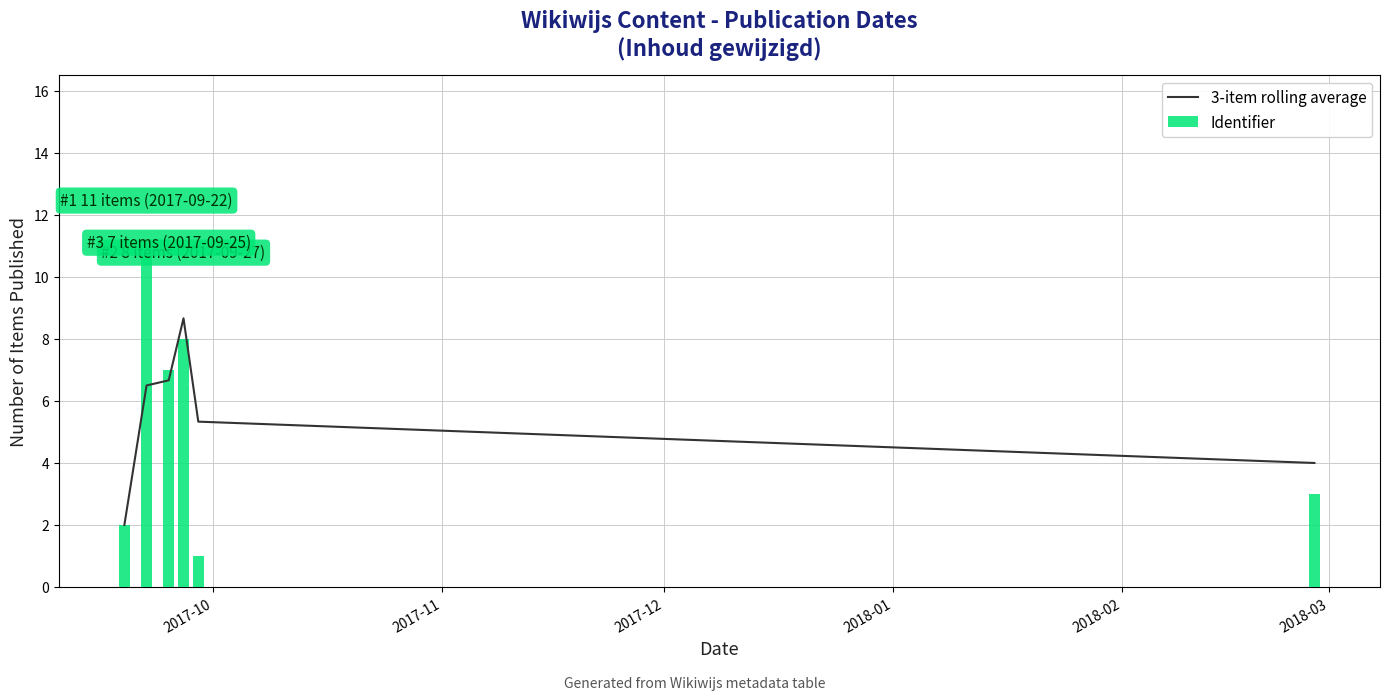

List the series in order of their peak value, lowest first.

3-item rolling average, Identifier